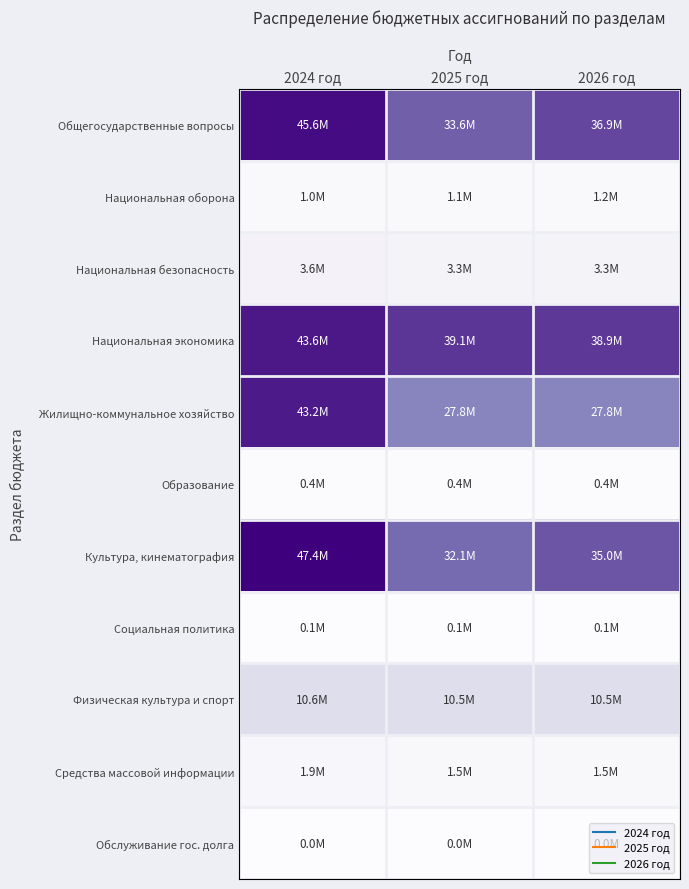

Reading left to right, transcribe all the data shown in this chart.

Общегосударственные вопросы: 2024 год=1.0	2025 год=0.7	2026 год=0.8
Национальная оборона: 2024 год=0.0	2025 год=0.0	2026 год=0.0
Национальная безопасность: 2024 год=0.1	2025 год=0.1	2026 год=0.1
Национальная экономика: 2024 год=0.9	2025 год=0.8	2026 год=0.8
Жилищно-коммунальное хозяйство: 2024 год=0.9	2025 год=0.6	2026 год=0.6
Образование: 2024 год=0.0	2025 год=0.0	2026 год=0.0
Культура, кинематография: 2024 год=1.0	2025 год=0.7	2026 год=0.7
Социальная политика: 2024 год=0.0	2025 год=0.0	2026 год=0.0
Физическая культура и спорт: 2024 год=0.2	2025 год=0.2	2026 год=0.2
Средства массовой информации: 2024 год=0.0	2025 год=0.0	2026 год=0.0
Обслуживание гос. долга: 2024 год=0.0	2025 год=0.0	2026 год=0.0